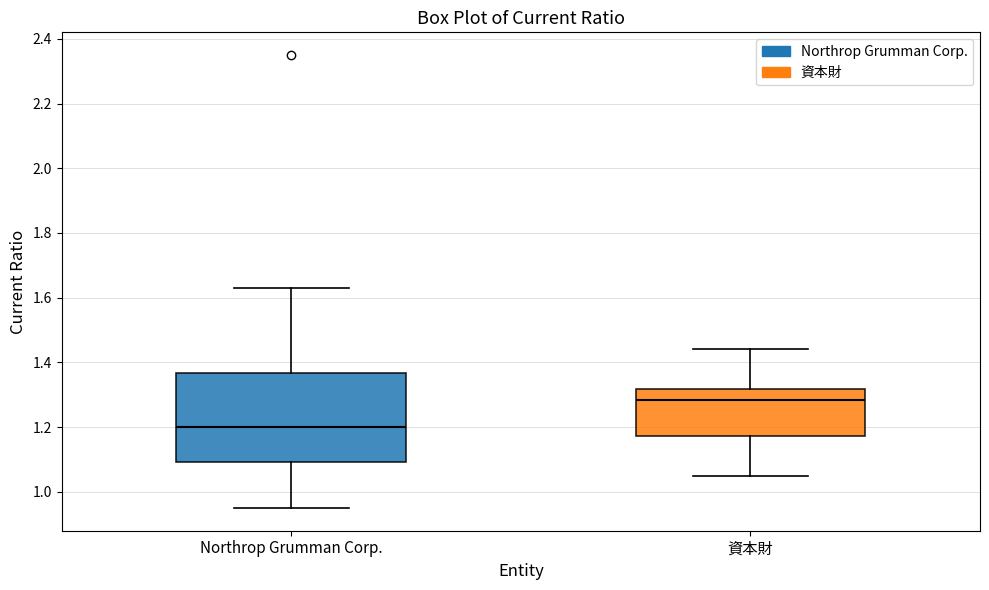

Reading left to right, read every box against the y-axis: the position of its median line, the range the box covers, and the ends of its whiskers. The values are not printed on the chart, so give them approximately, as read against the axis.

Northrop Grumman Corp.: median 1.20, box 1.10 to 1.36, whiskers 0.96 to 1.64
資本財: median 1.28, box 1.18 to 1.32, whiskers 1.06 to 1.44